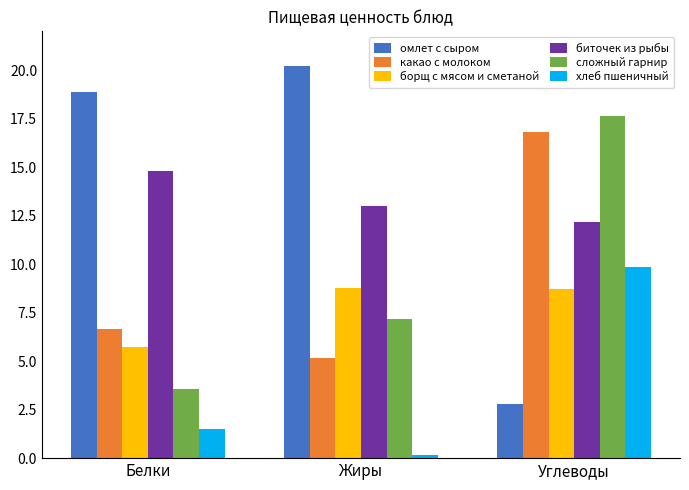

Which series changed the most between Белки and Углеводы?

омлет с сыром